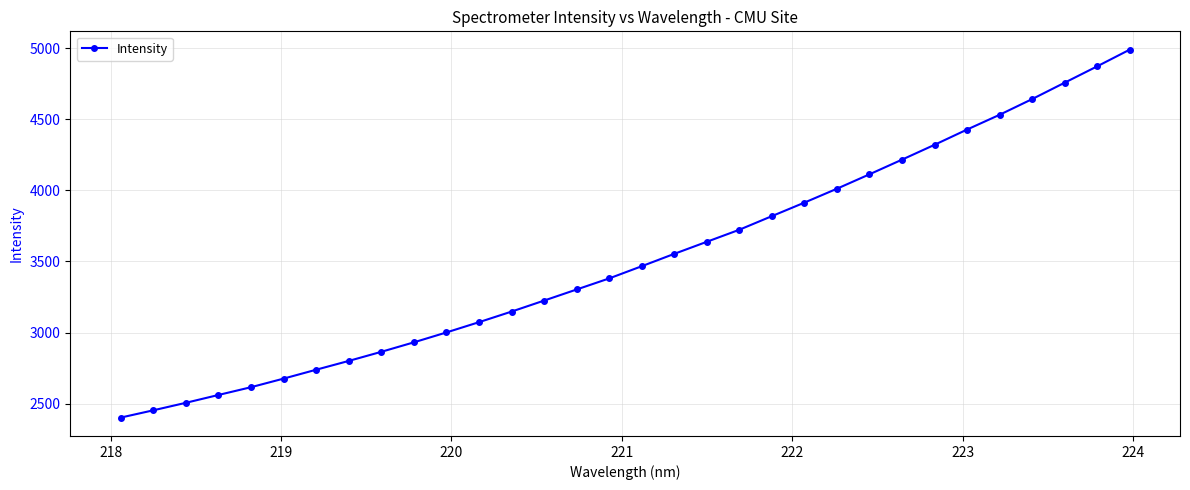

Does the chart display data point markers on the line(s)?

Yes